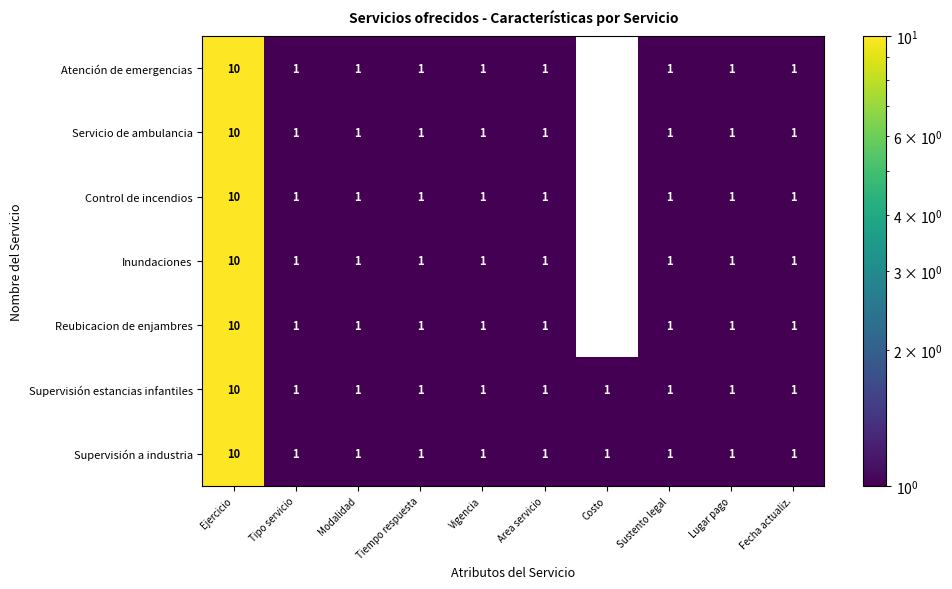

What is the total value across all series at Fecha actualiz.?

7